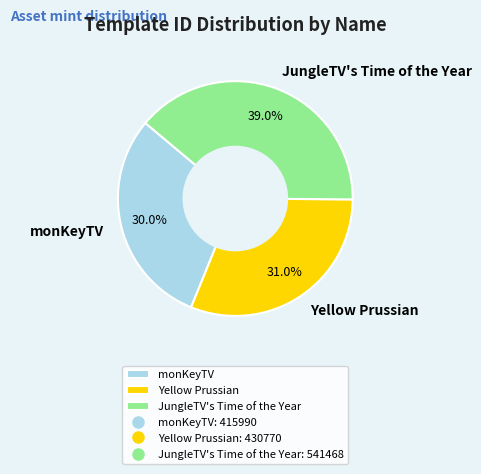

To the nearest percent, what portion does JungleTV's Time of the Year represent?

39%